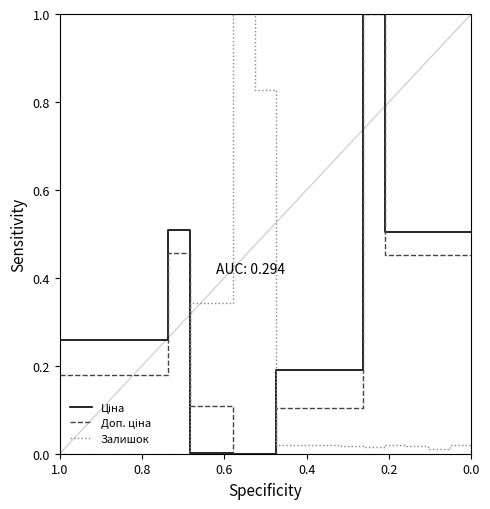

Reading left to right, what are all the values shown in this chart?

Ціна: 0.3	0.3	0.3	0.3	0.3	0.5	0.0	0.0	0.0	0.0	0.2	0.2	0.2	0.2	1.0	0.5	0.5	0.5	0.5	0.5
Доп. ціна: 0.2	0.2	0.2	0.2	0.2	0.5	0.1	0.1	0.0	0.0	0.1	0.1	0.1	0.1	1.0	0.5	0.5	0.5	0.5	0.5
Залишок: 0.0	0.0	0.0	0.0	0.0	0.0	0.3	0.3	1.0	0.8	0.0	0.0	0.0	0.0	0.0	0.0	0.0	0.0	0.0	0.0